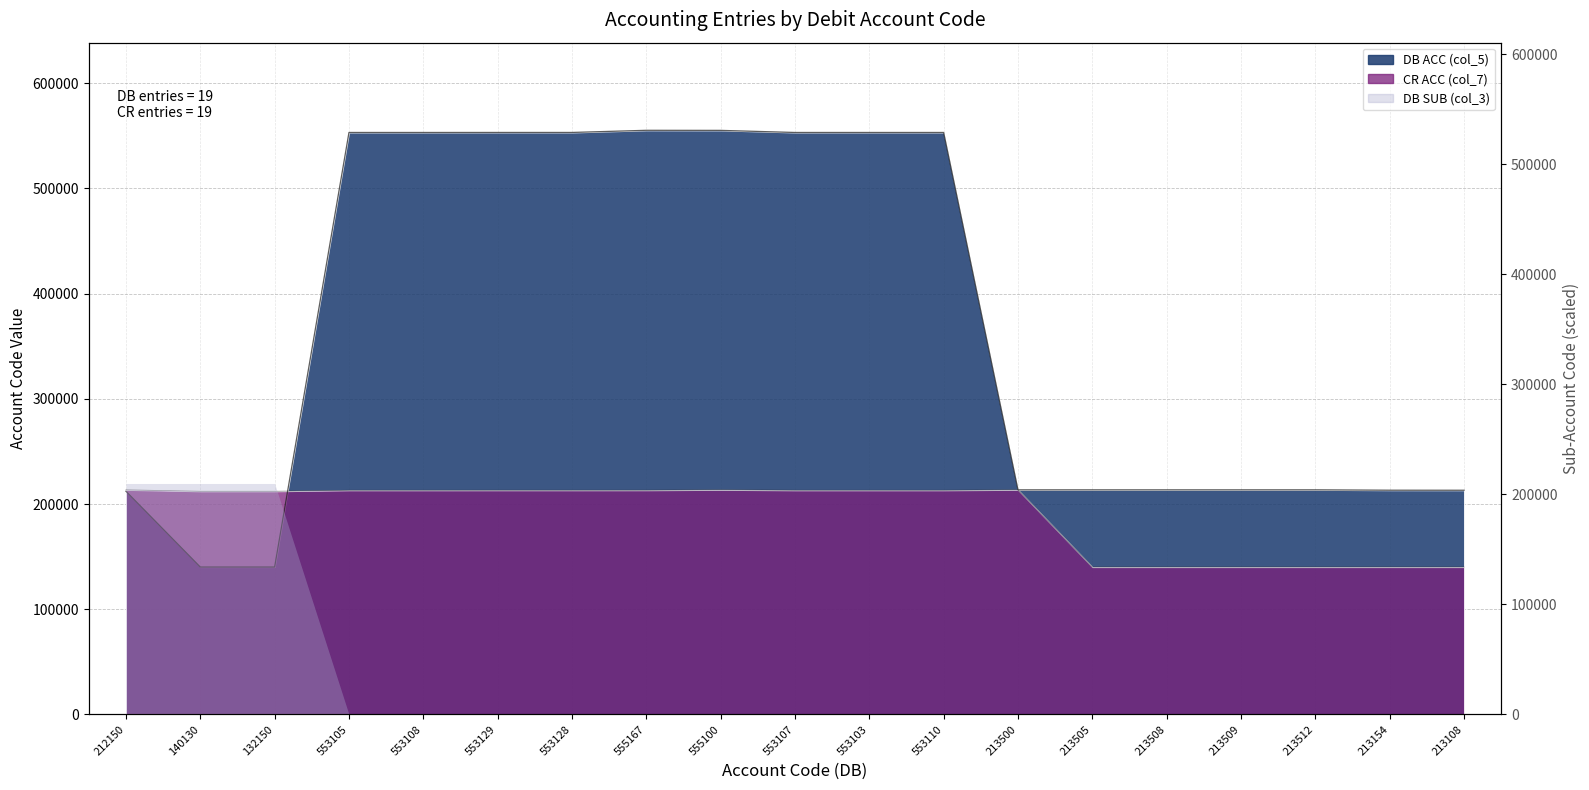

What is the minimum value for CR ACC (col_7)?

140130